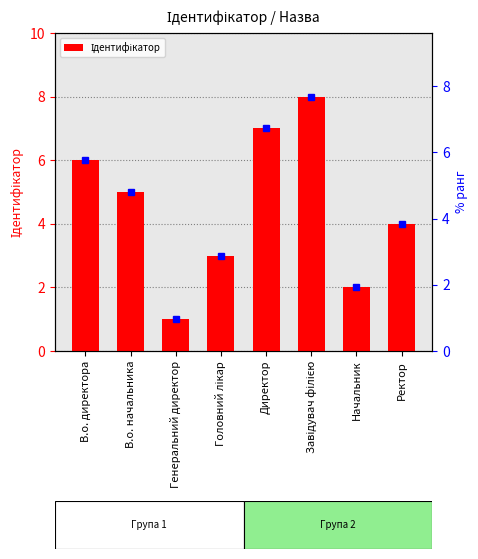

What is the maximum value shown in the chart?

8